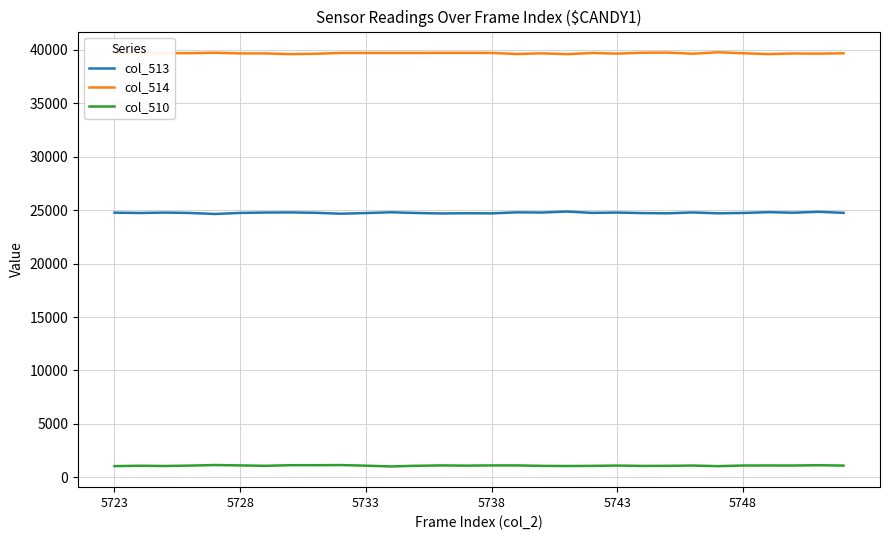

Rank the series by their average value, from lowest to highest.

col_510, col_513, col_514